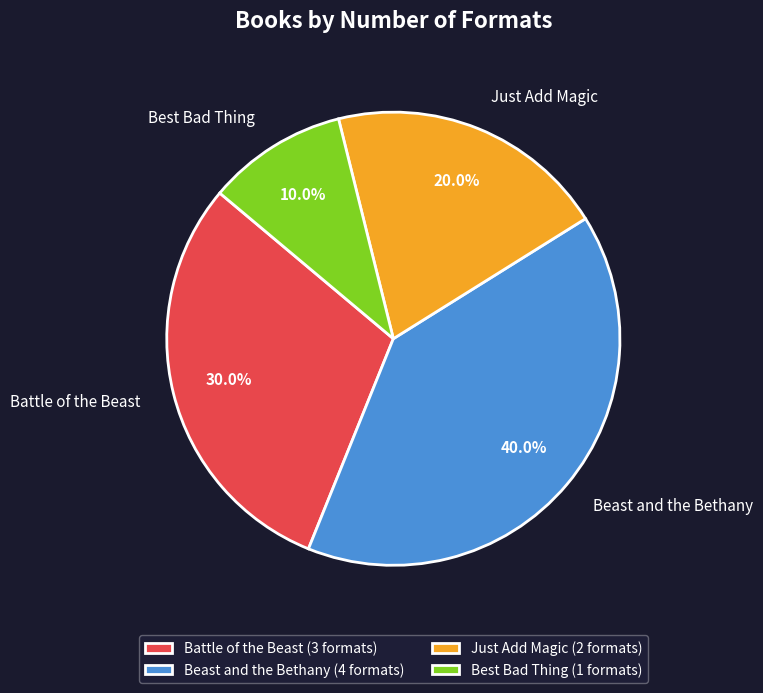

Count the number of slices in the pie.

4